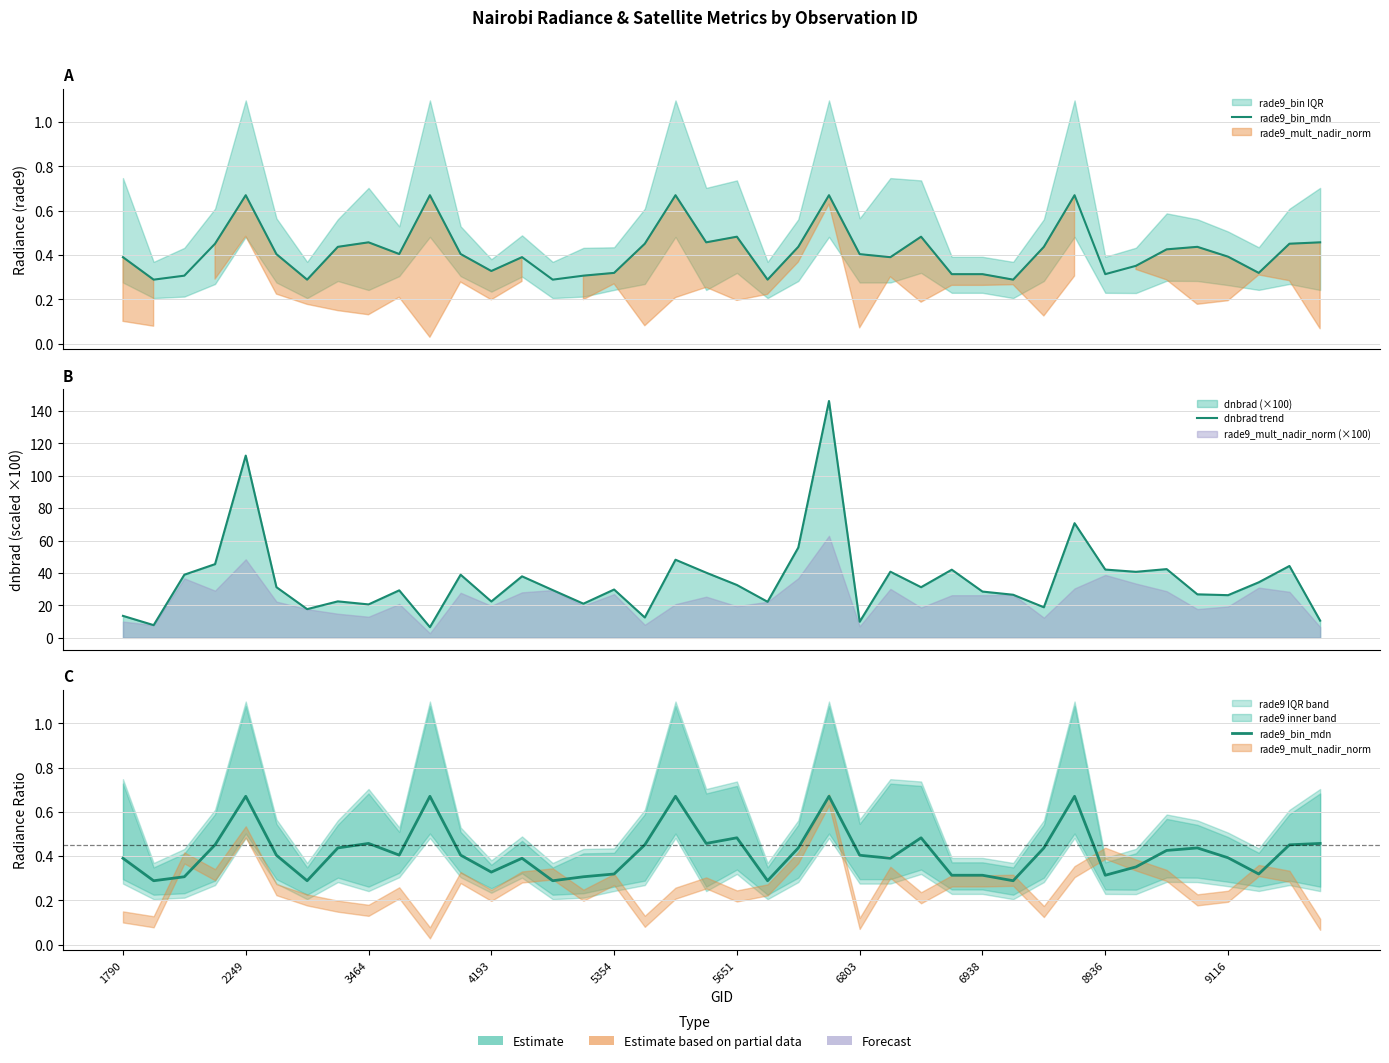

What is the maximum value shown in the chart?

146.2